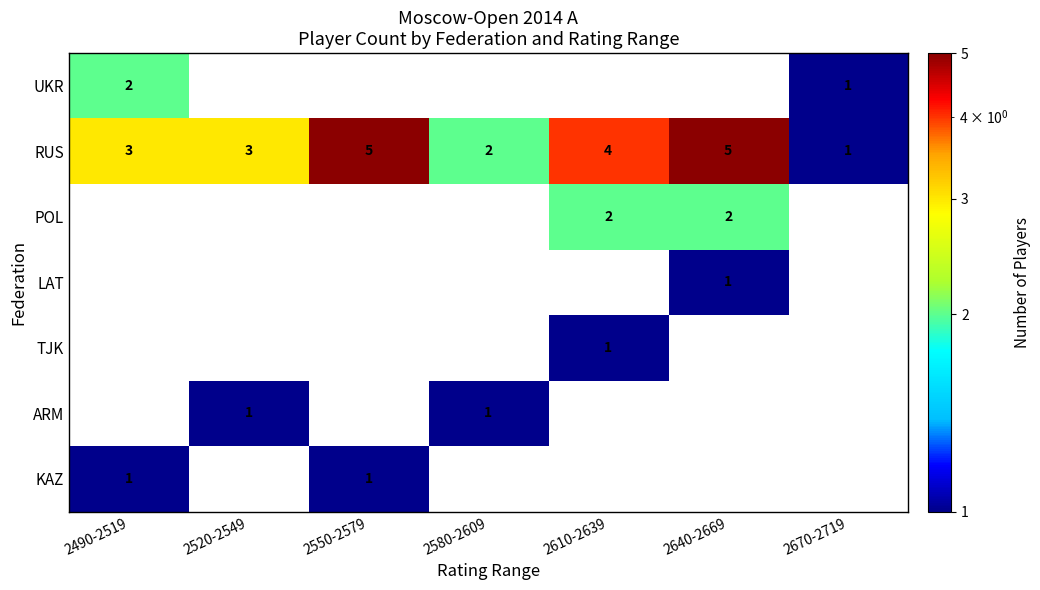

What is the difference between the second highest and minimum values in the RUS series?

4